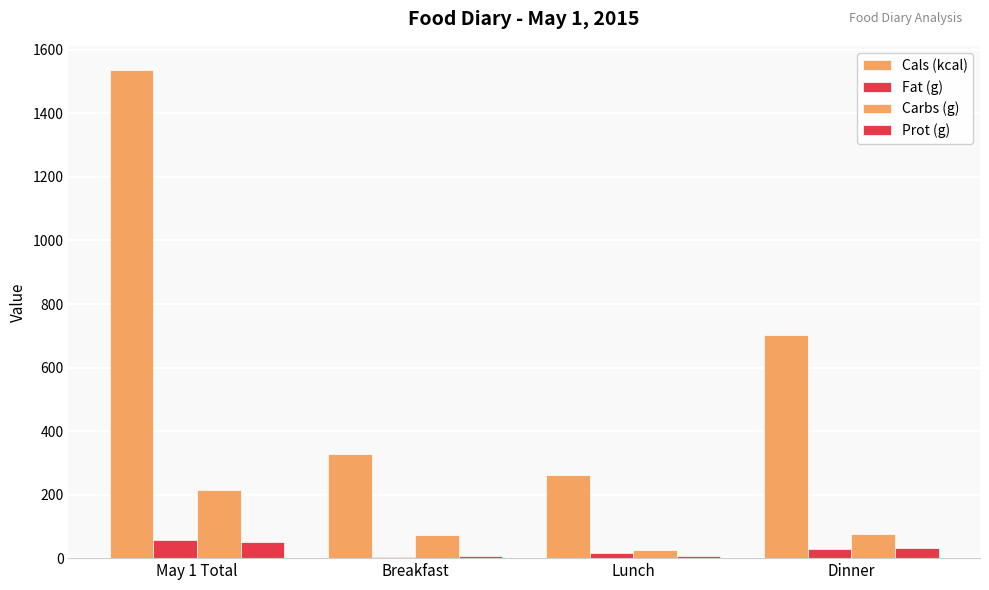

Are the bars grouped side by side (vs. stacked)?

Yes